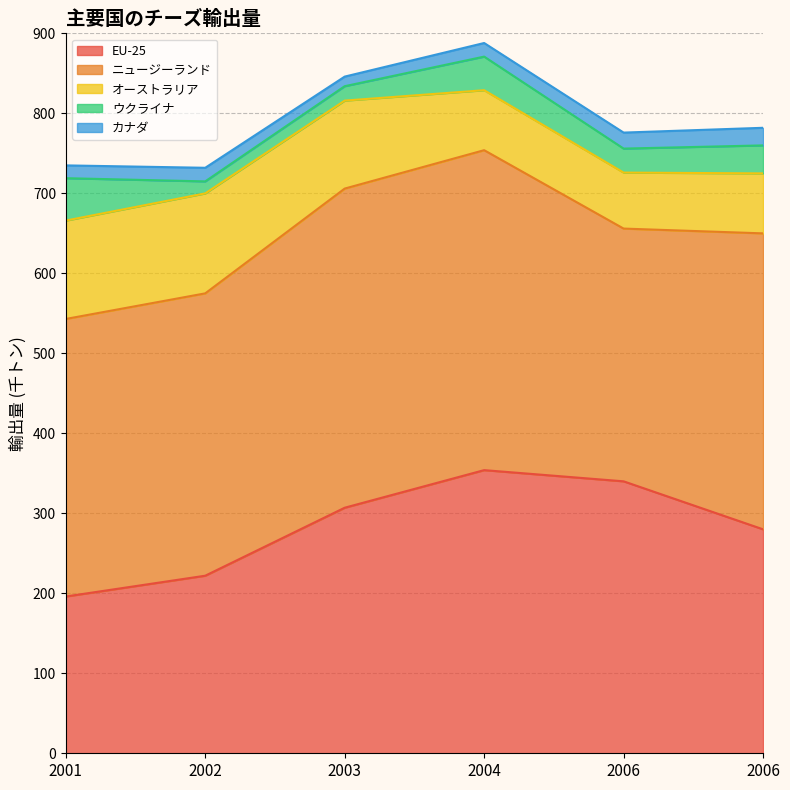

List the series in order of their peak value, lowest first.

カナダ, ウクライナ, オーストラリア, EU-25, ニュージーランド